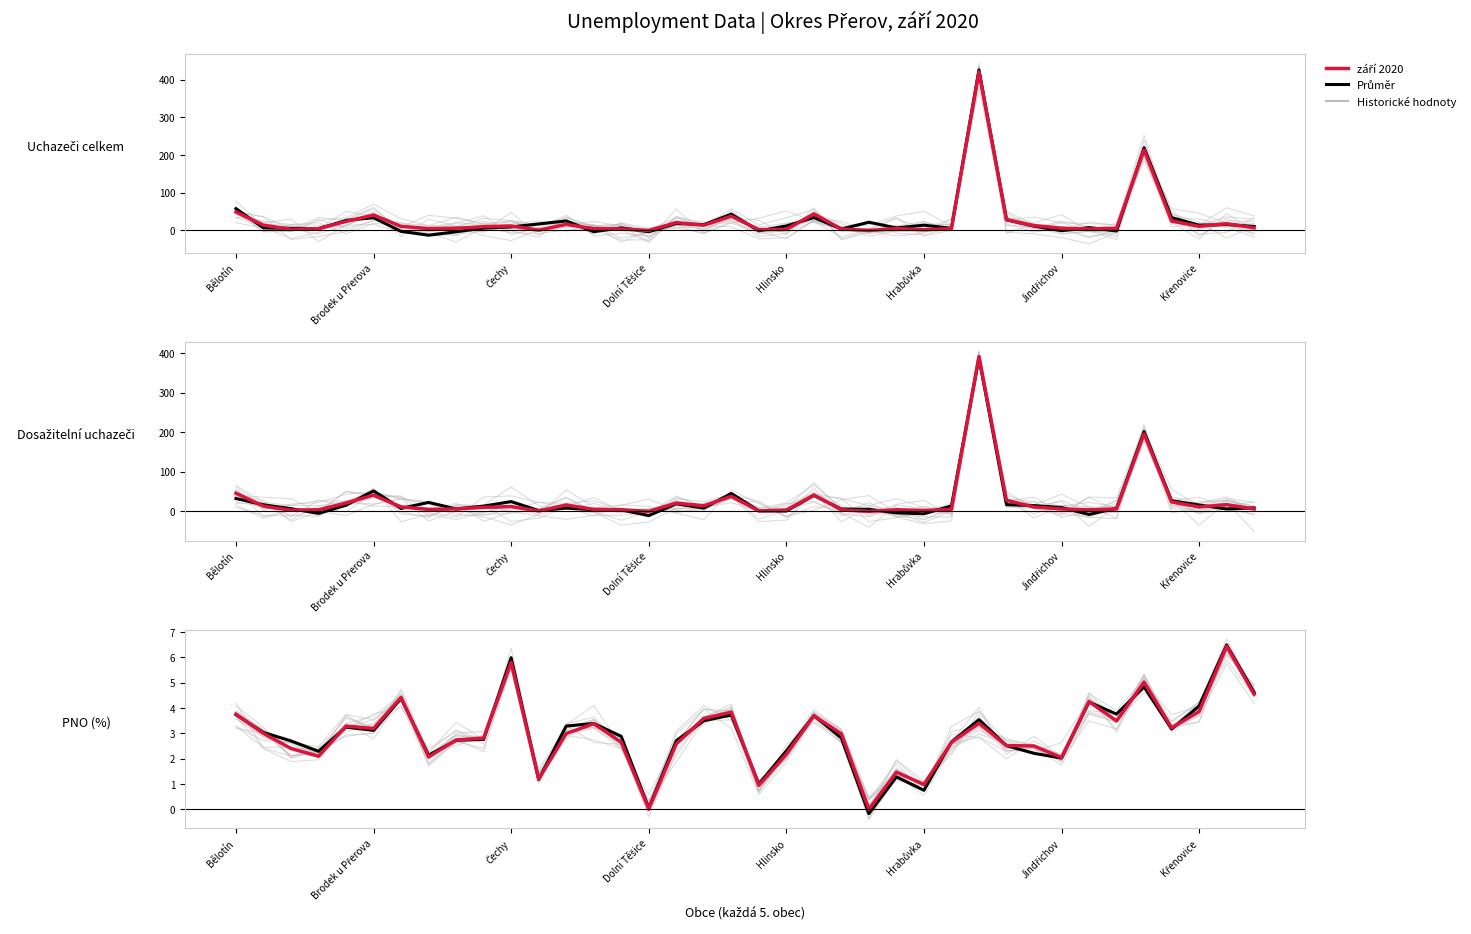

What is the difference between the highest and lowest values at 12?

0.3